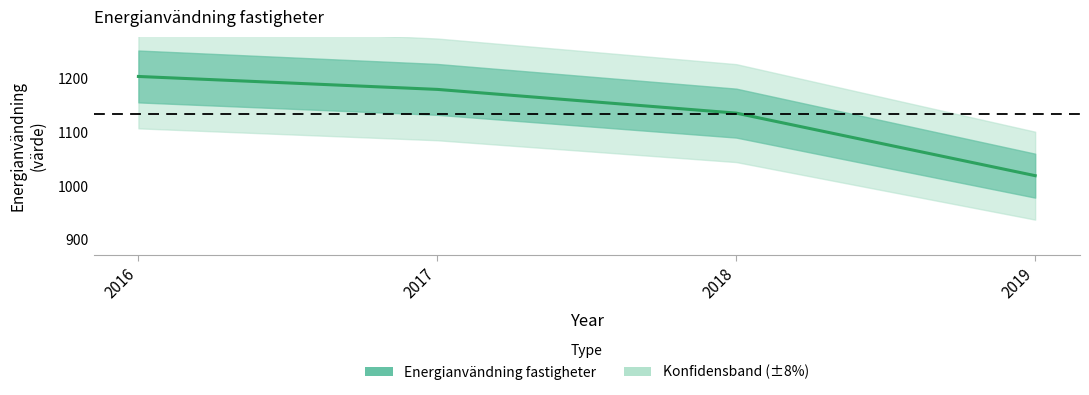

At which label does the data first exceed 1179?

2016